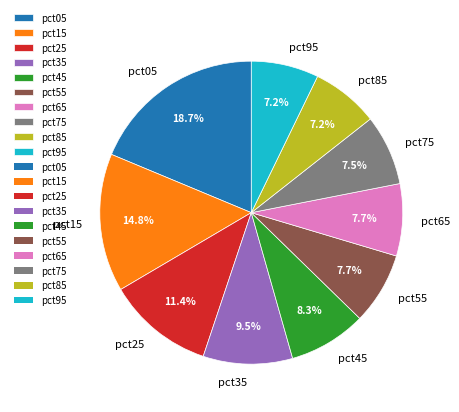

Is pct85 the majority of the pie?

No